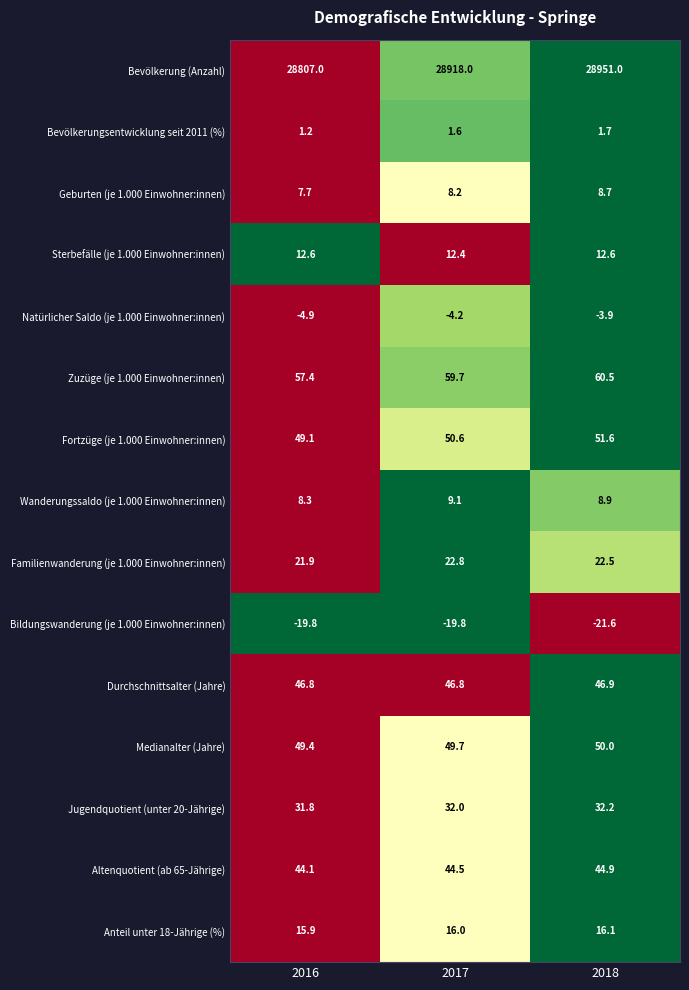

At 2017, list the series in order from smallest to largest.

Bildungswanderung (je 1.000 Einwohner:innen), Natürlicher Saldo (je 1.000 Einwohner:innen), Bevölkerungsentwicklung seit 2011 (%), Geburten (je 1.000 Einwohner:innen), Wanderungssaldo (je 1.000 Einwohner:innen), Sterbefälle (je 1.000 Einwohner:innen), Anteil unter 18-Jährige (%), Familienwanderung (je 1.000 Einwohner:innen), Jugendquotient (unter 20-Jährige), Altenquotient (ab 65-Jährige), Durchschnittsalter (Jahre), Medianalter (Jahre), Fortzüge (je 1.000 Einwohner:innen), Zuzüge (je 1.000 Einwohner:innen), Bevölkerung (Anzahl)